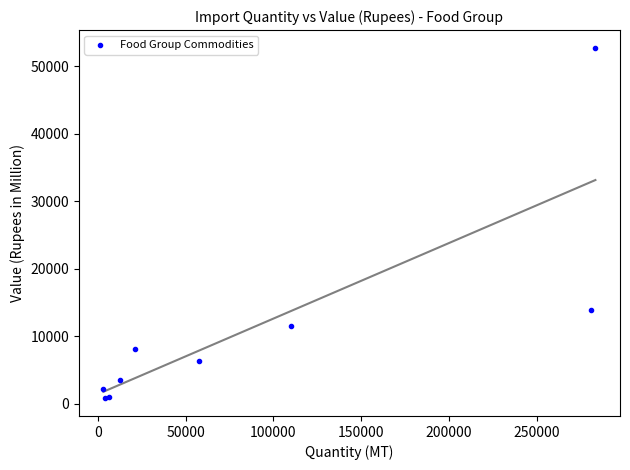

What Y value in the scatter plot is closest to 26788?

13935